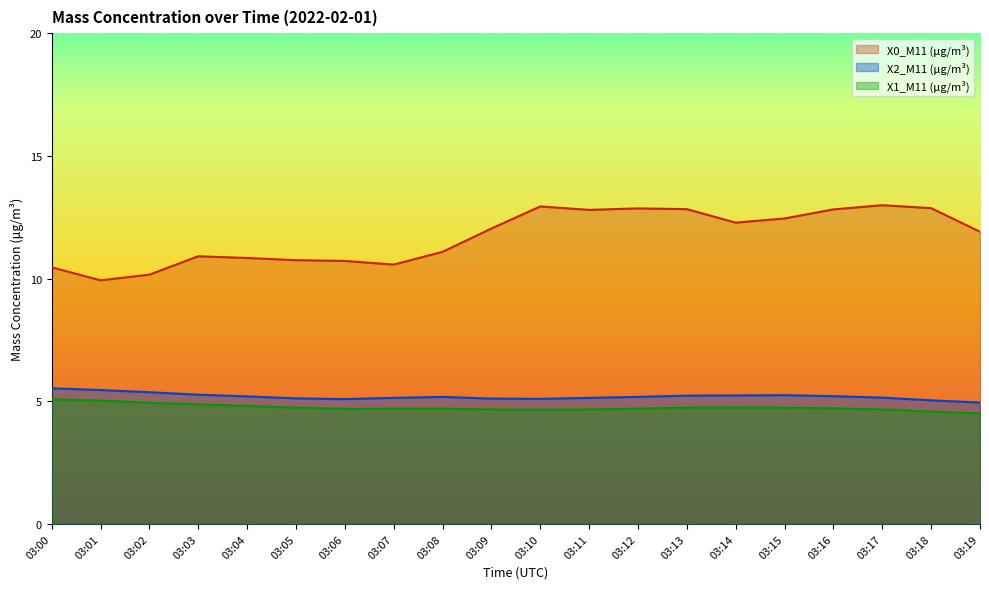

At which category does X1_M11 (μg/m³) reach its first local peak?

03:14